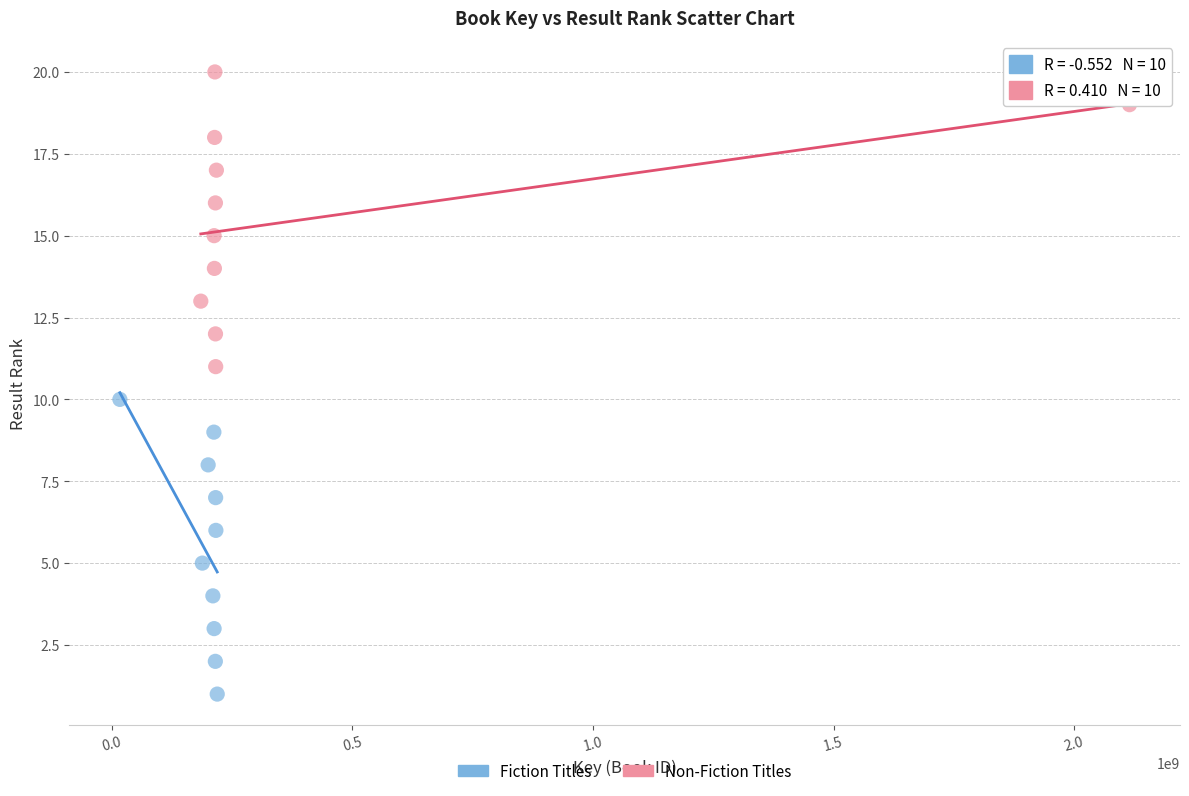

Which series reaches the maximum Y coordinate?

Non-Fiction Titles